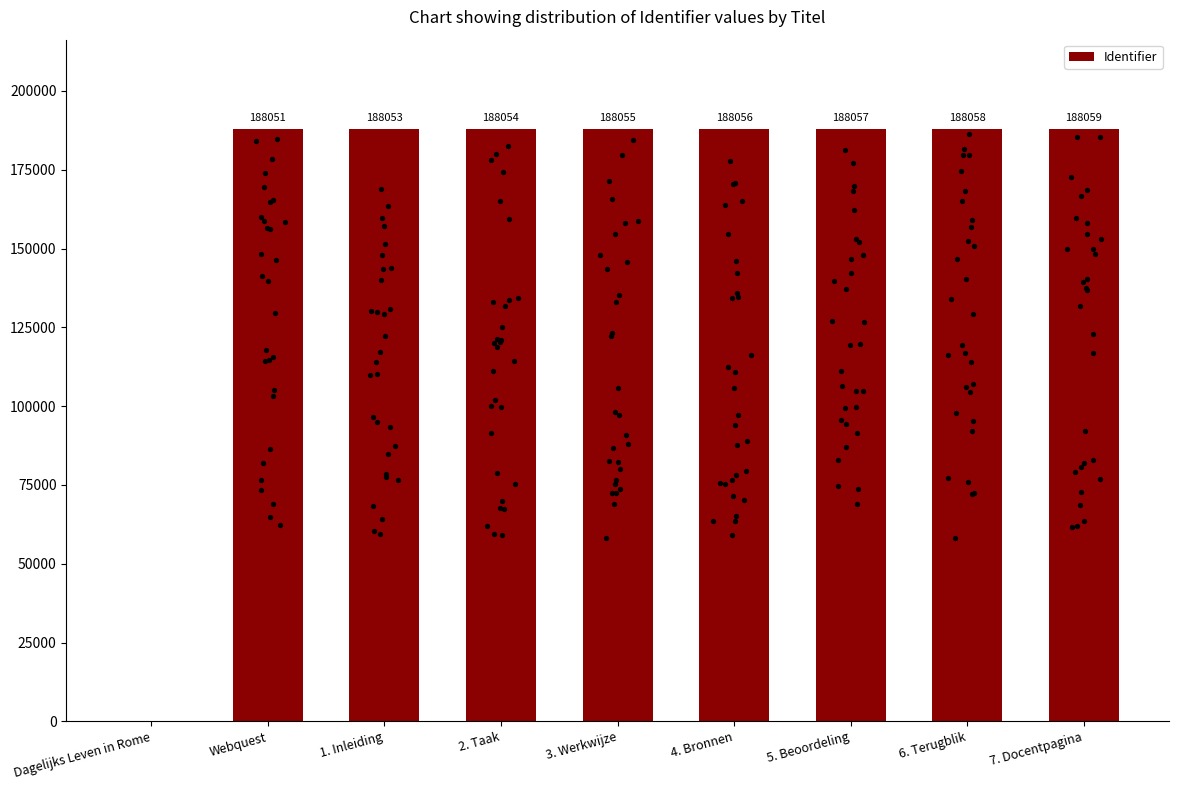

Approximately how many times larger is the value at 1. Inleiding compared to 4. Bronnen?

1.0